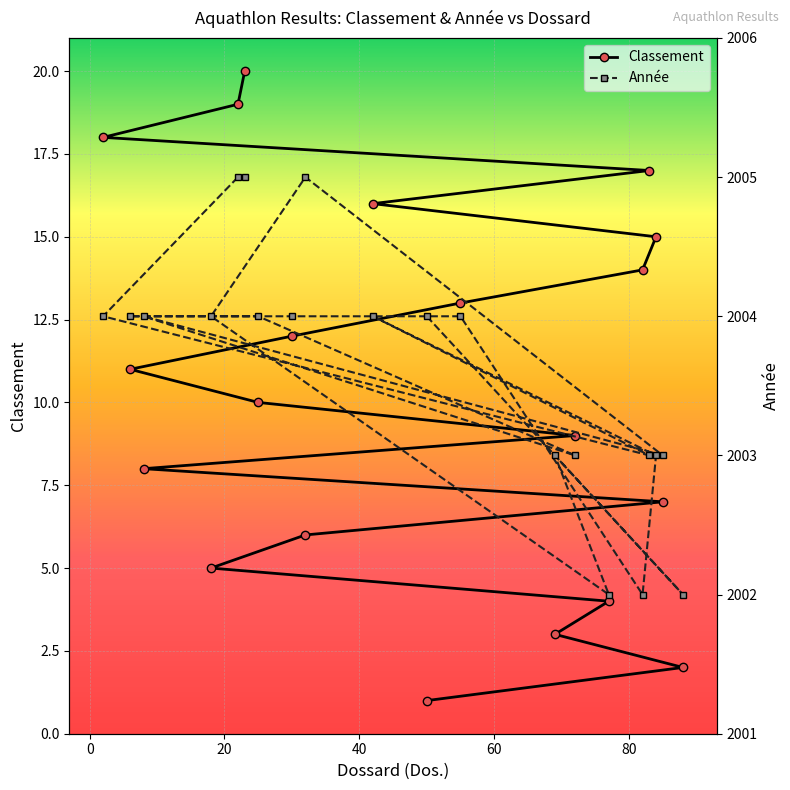

How many series are shown in this chart?

2